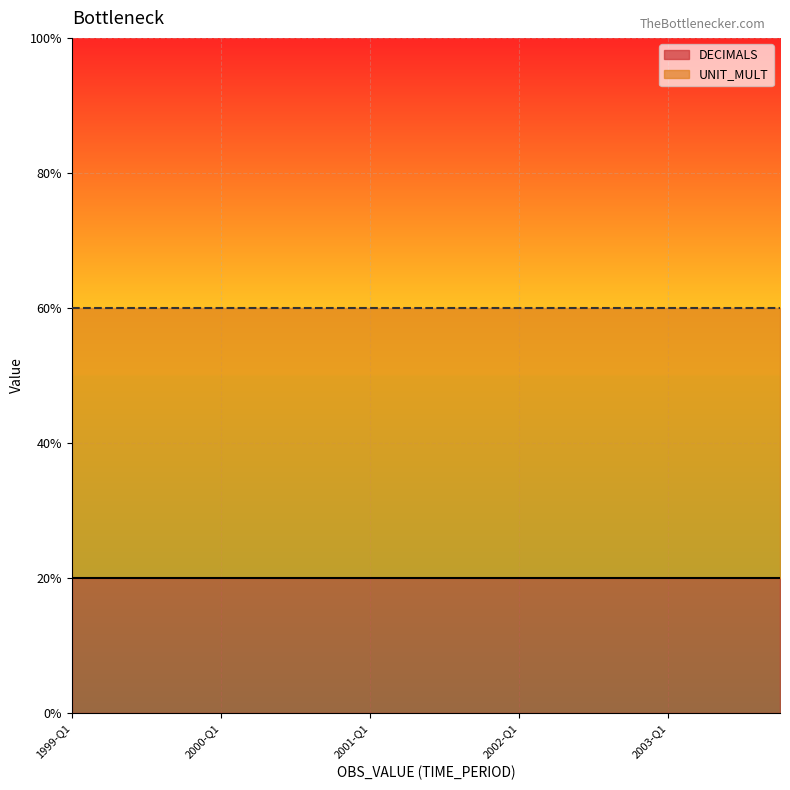

True or false: UNIT_MULT and DECIMALS cross at least once.

False